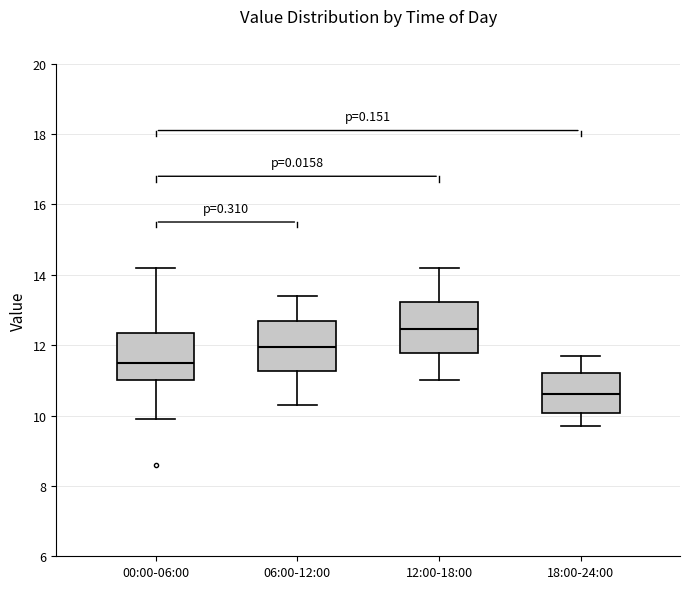

Where does the upper whisker of the box for 06:00-12:00 end on the y-axis? The values are not printed on the chart, so give them approximately, as read against the axis.

13.4